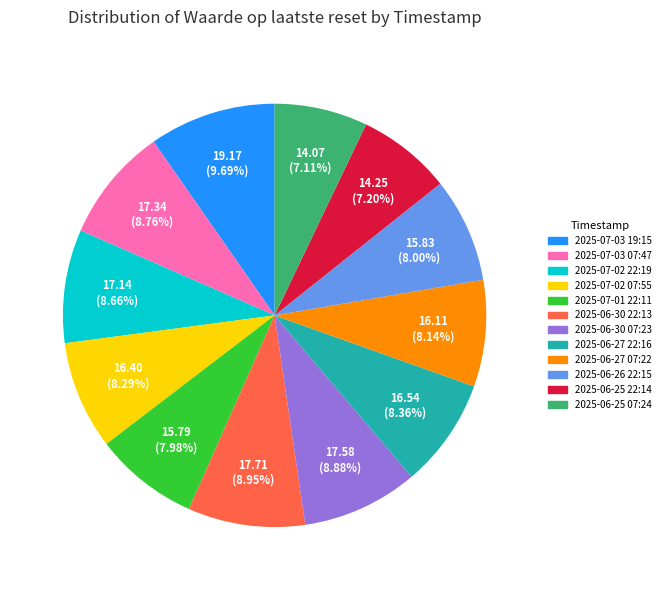

Which slice is the largest?

2025-07-03 19:15